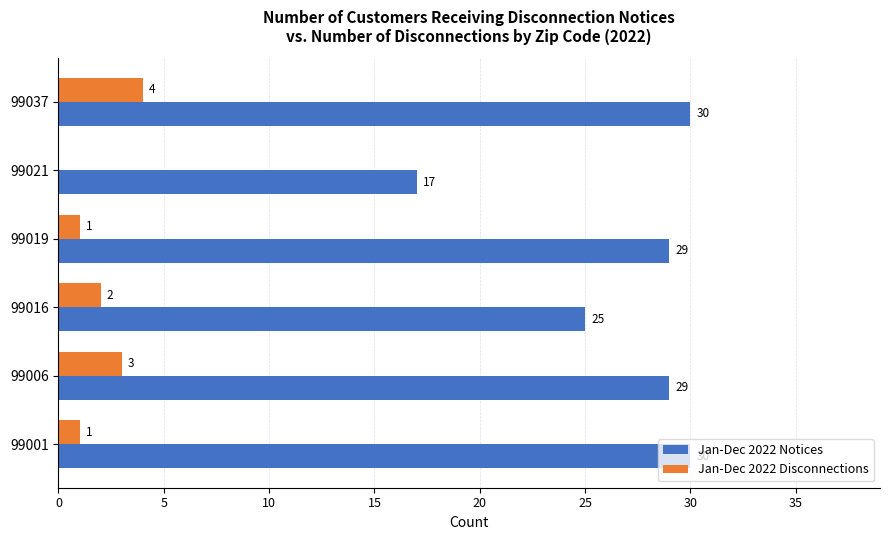

What is the sum of the Jan-Dec 2022 Disconnections values at 99037 and 99006?

7